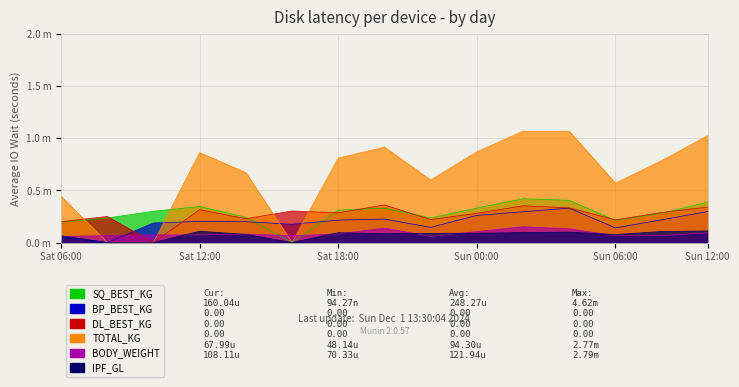

True or false: BODY_WEIGHT has a value of 0.1 at Sun 12:00.

True